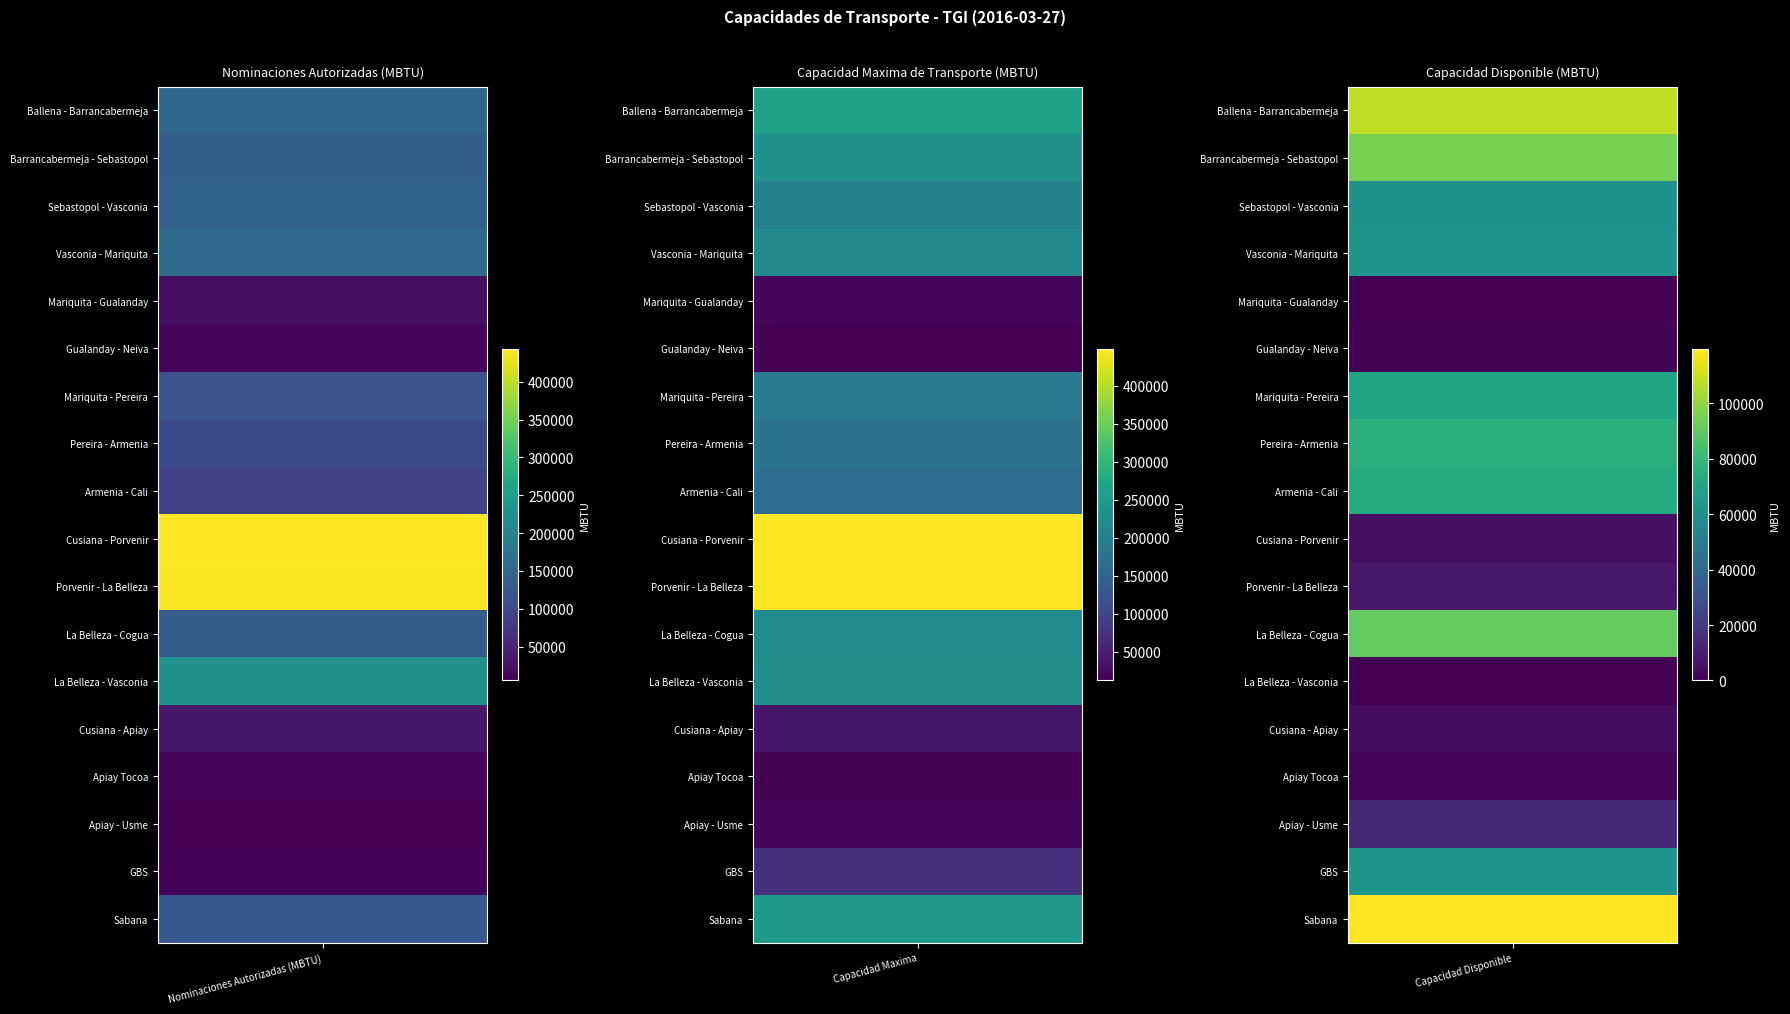

What is the spread (max minus min) of values at Sebastopol - Vasconia?

119662.4